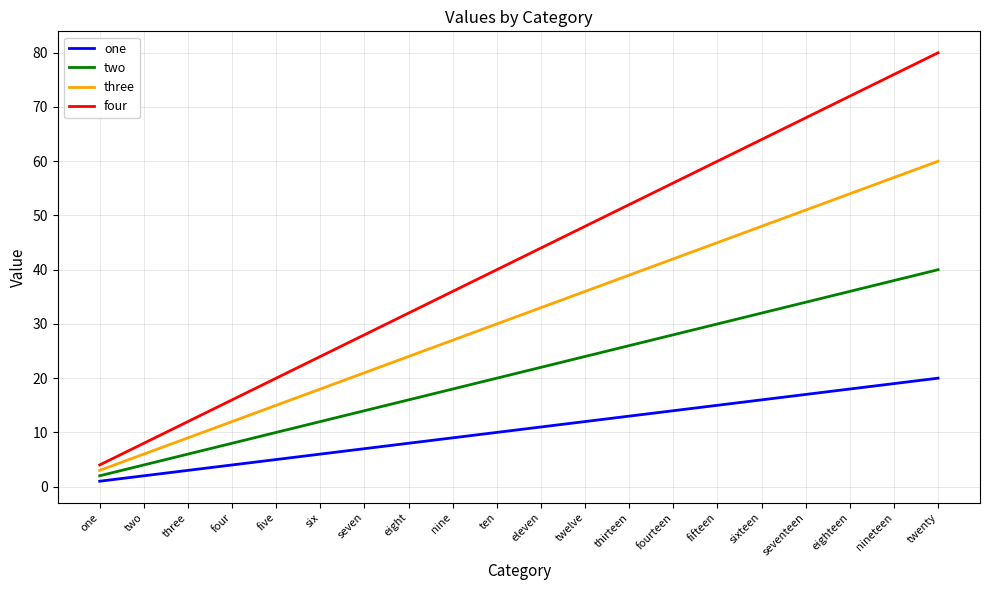

What is the minimum value shown in the chart?

1